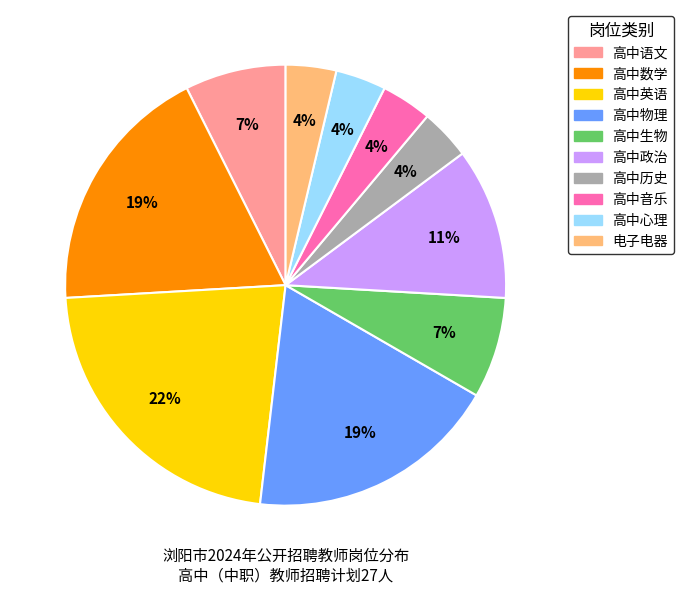

Is the sum of 高中音乐 and 高中心理 greater than half?

No